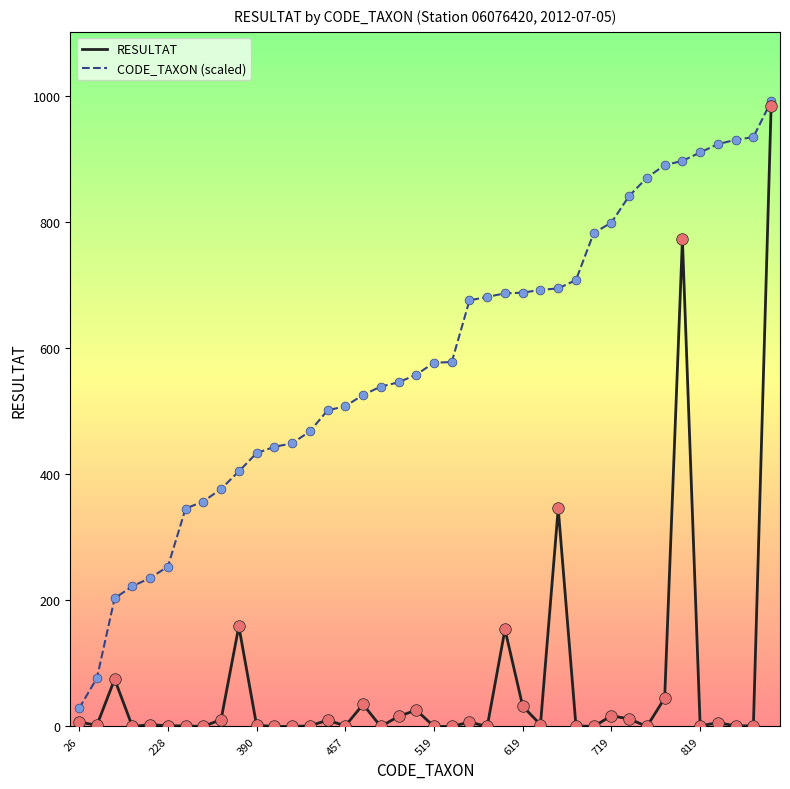

Which series has the largest total across all categories?

CODE_TAXON (scaled)